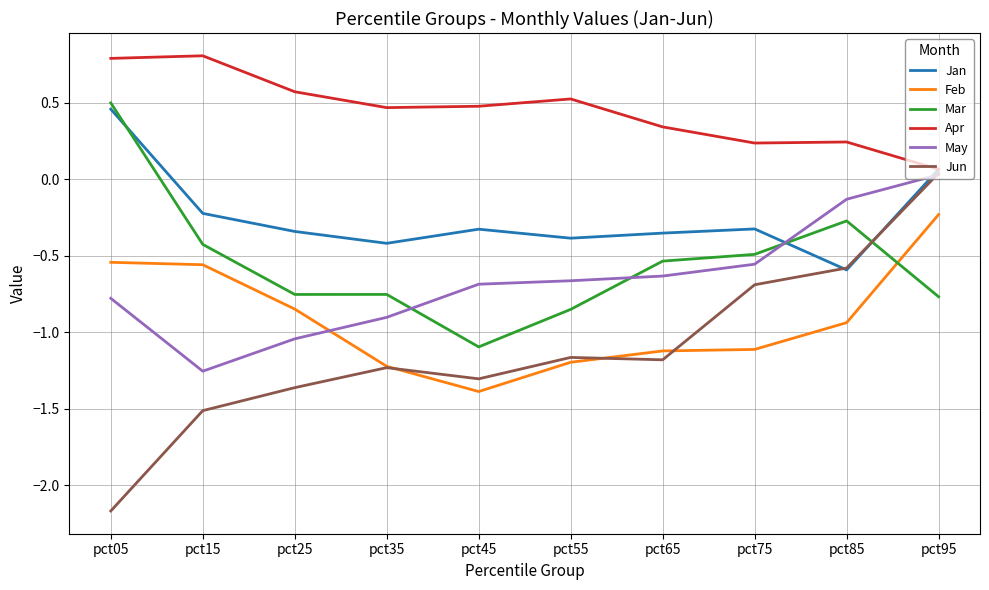

In Apr, how many points are lower than both neighbors (excluding endpoints)?

2